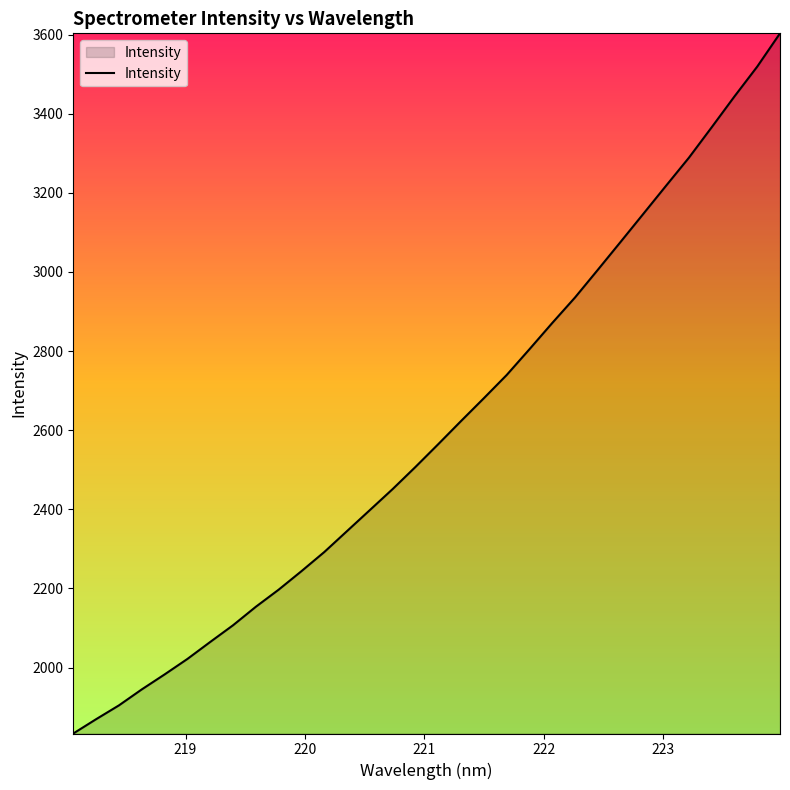

What is the average value?

2600.0